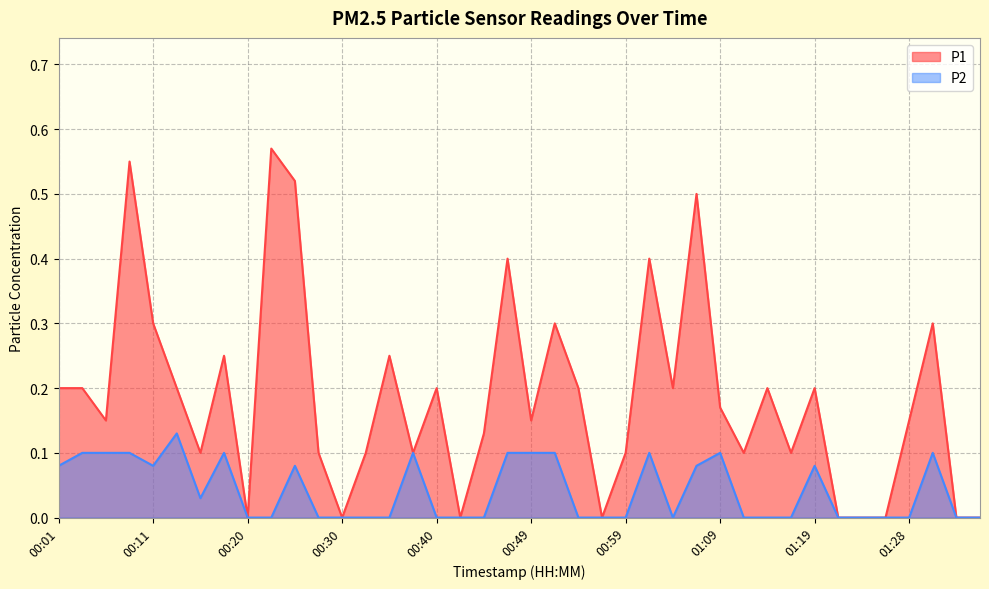

What is the value of the P2 point at the 22nd from the left?

0.1